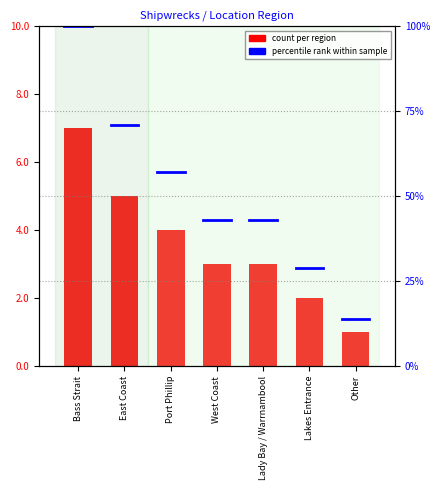

What is the change in value from West Coast to Other?

-2